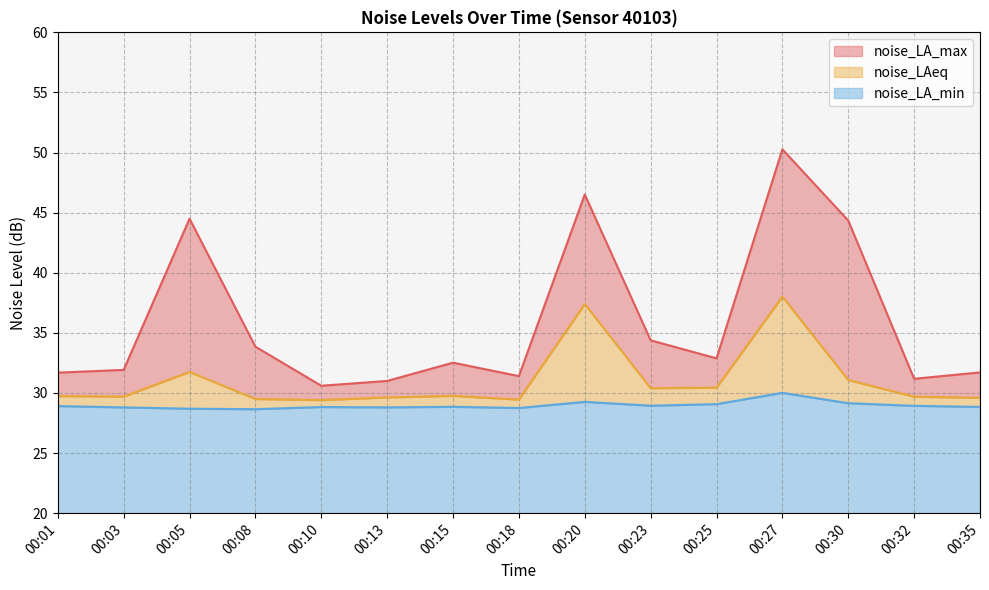

Is it true that noise_LAeq equals 14.7 at 00:03?

False